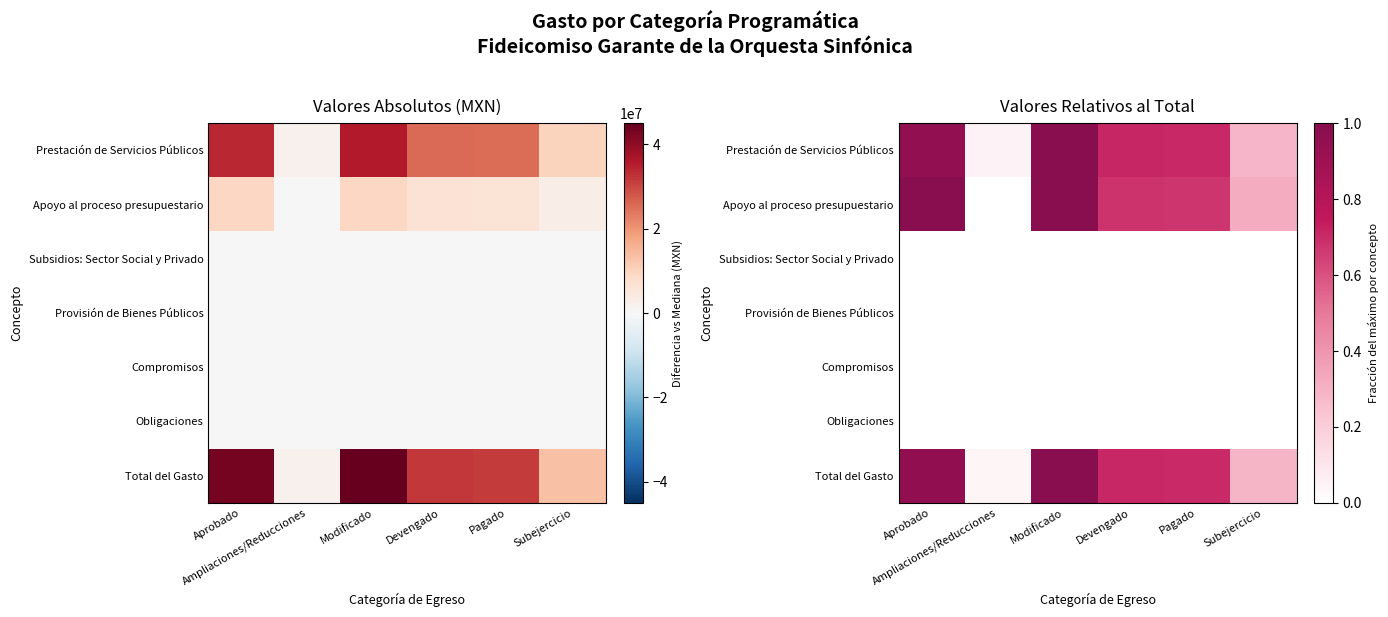

What is the spread (max minus min) of values at Modificado?

1.0